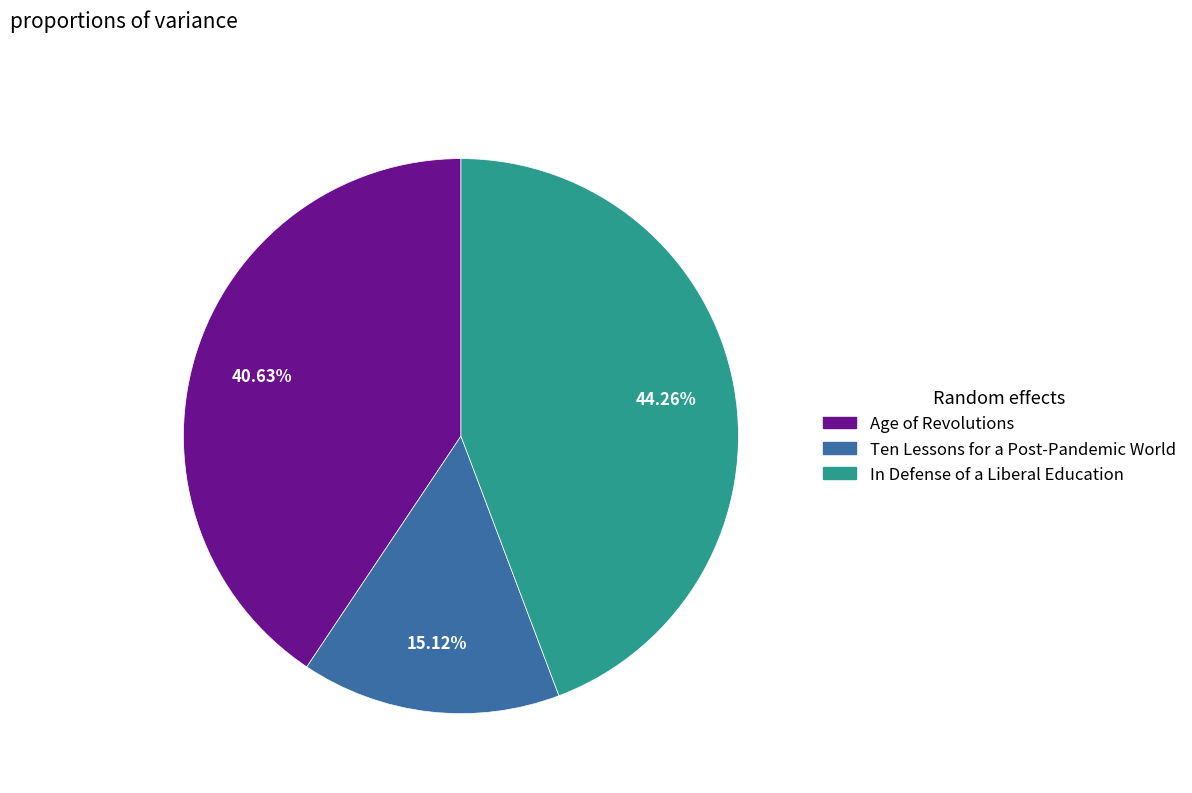

Which category has the biggest portion of the pie?

In Defense of a Liberal Education